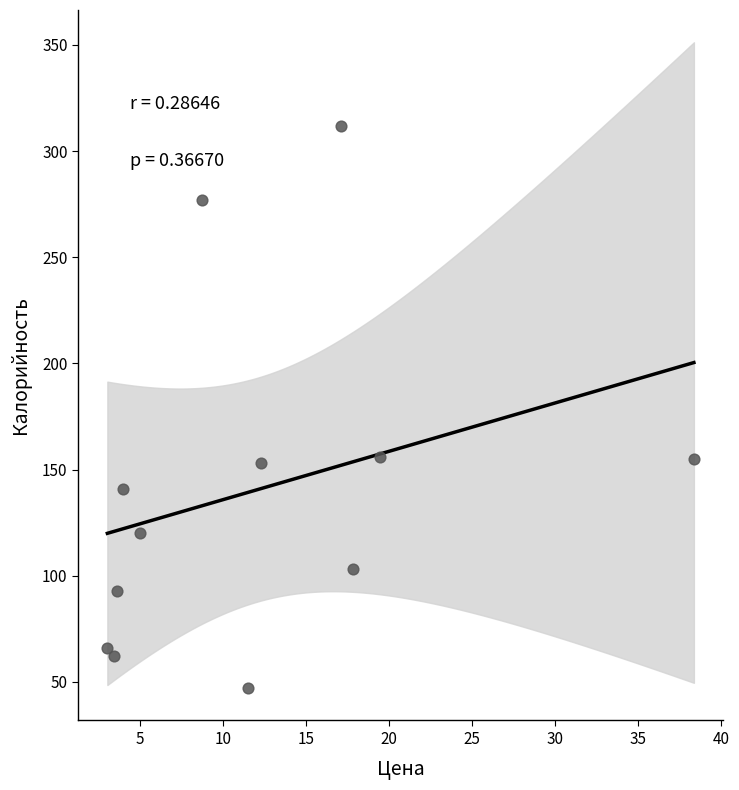

What is the range of Y values (max minus min)?

265.0